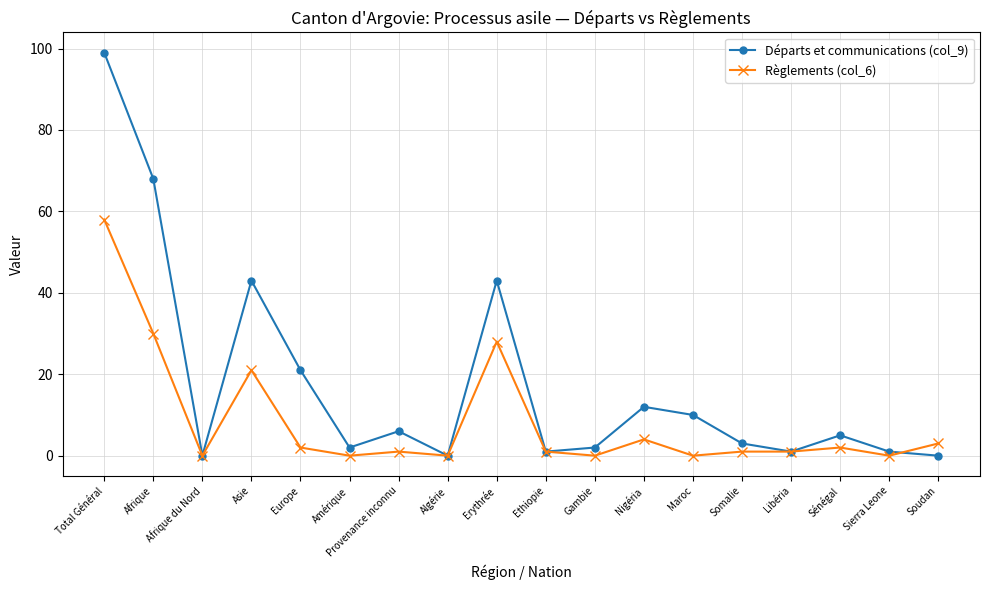

The value of Départs et communications (col_9) at Erythrée is 43. True or false?

True